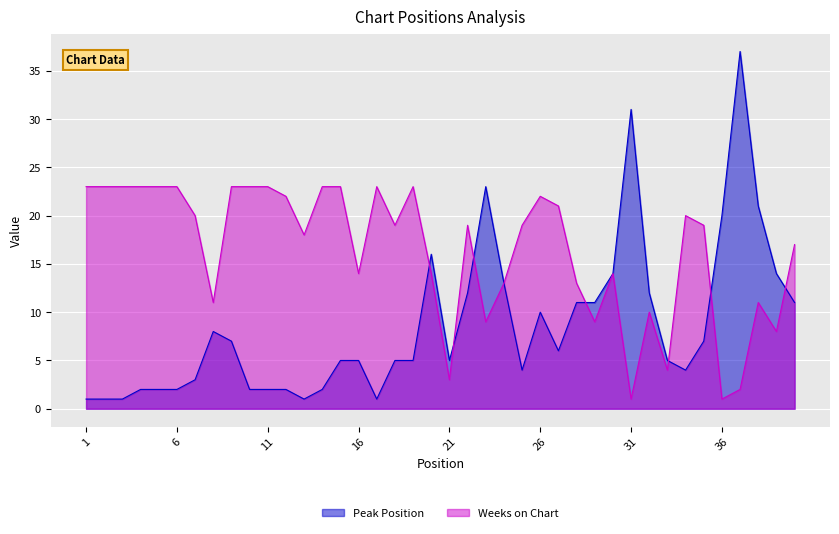

What is the highest value of the Peak Position series?

37